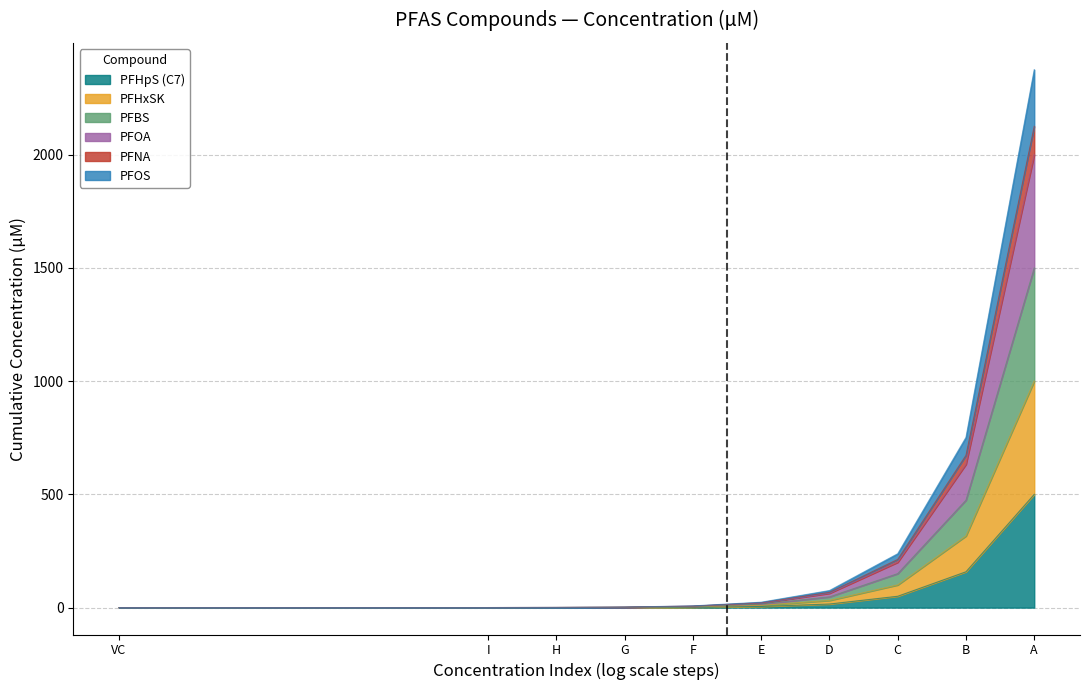

How many distinct data groups are displayed?

6